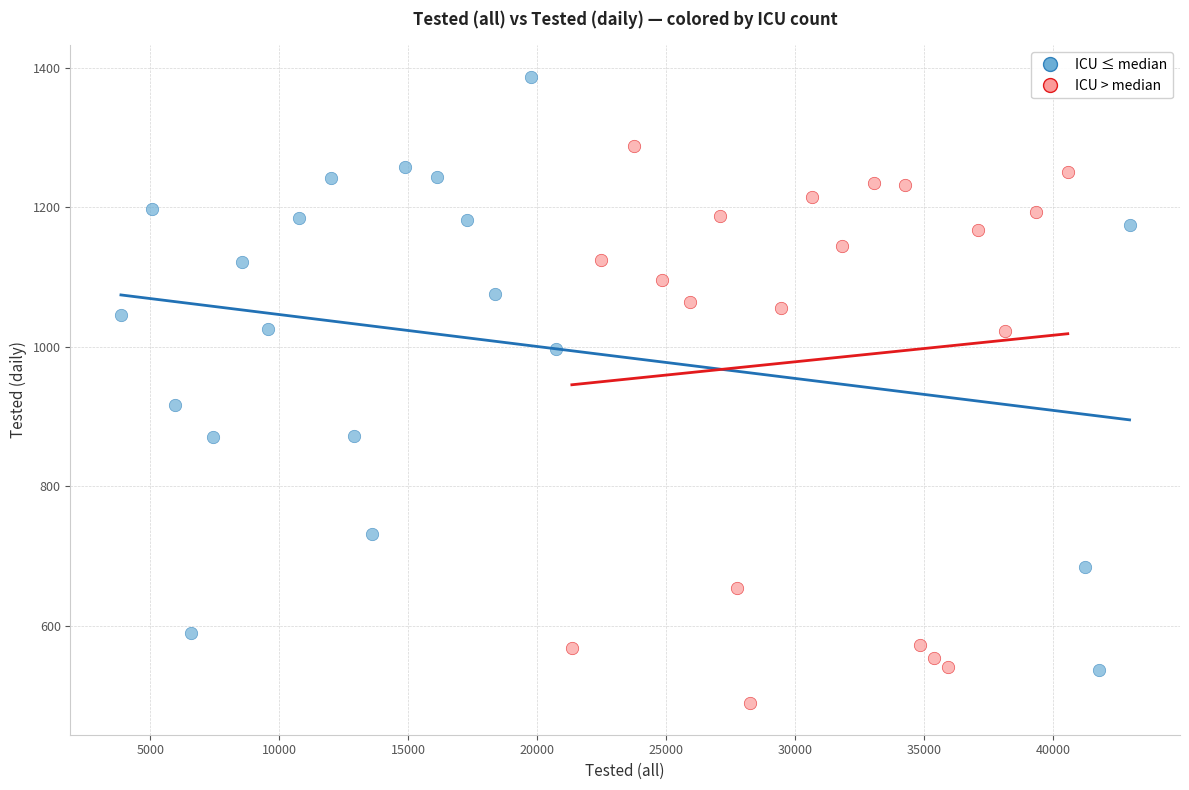

What are all the series names shown in the legend?

ICU ≤ median, ICU > median